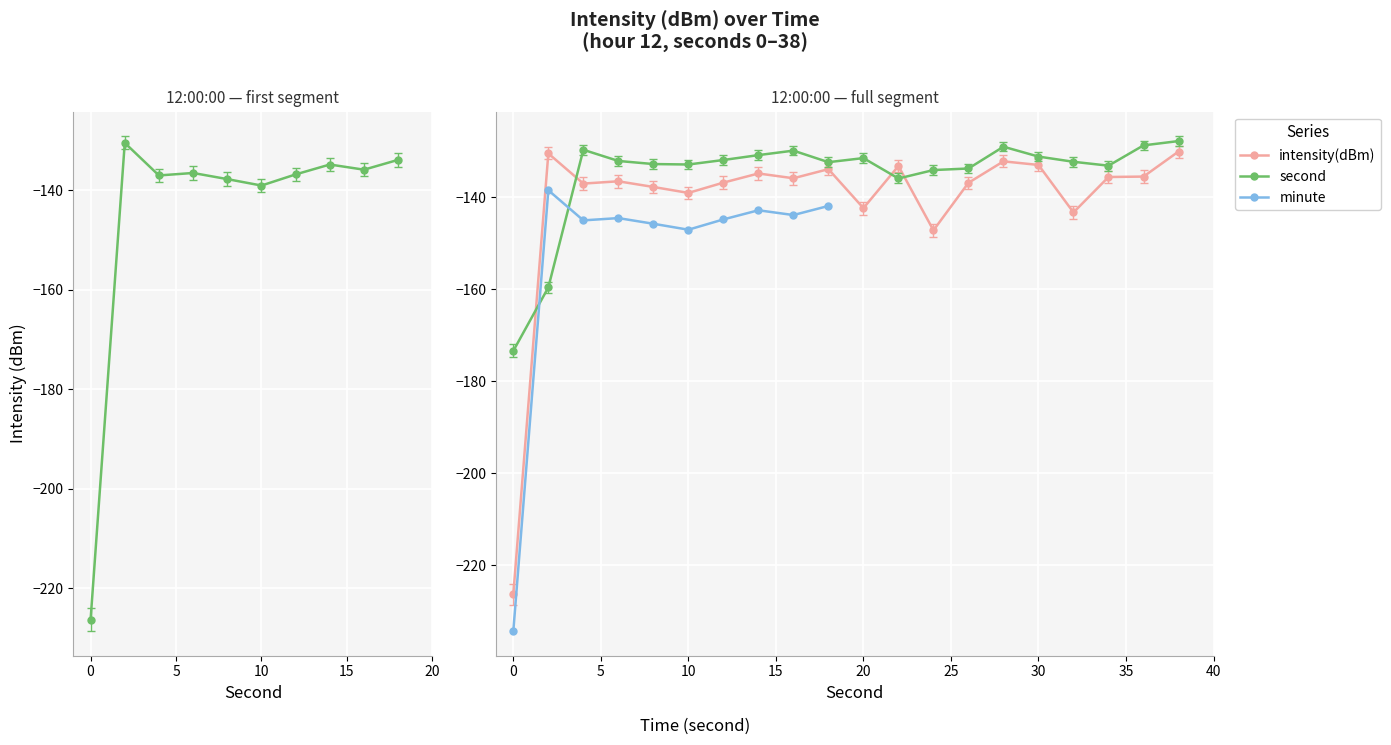

Between 12 and 22, which is larger?

22